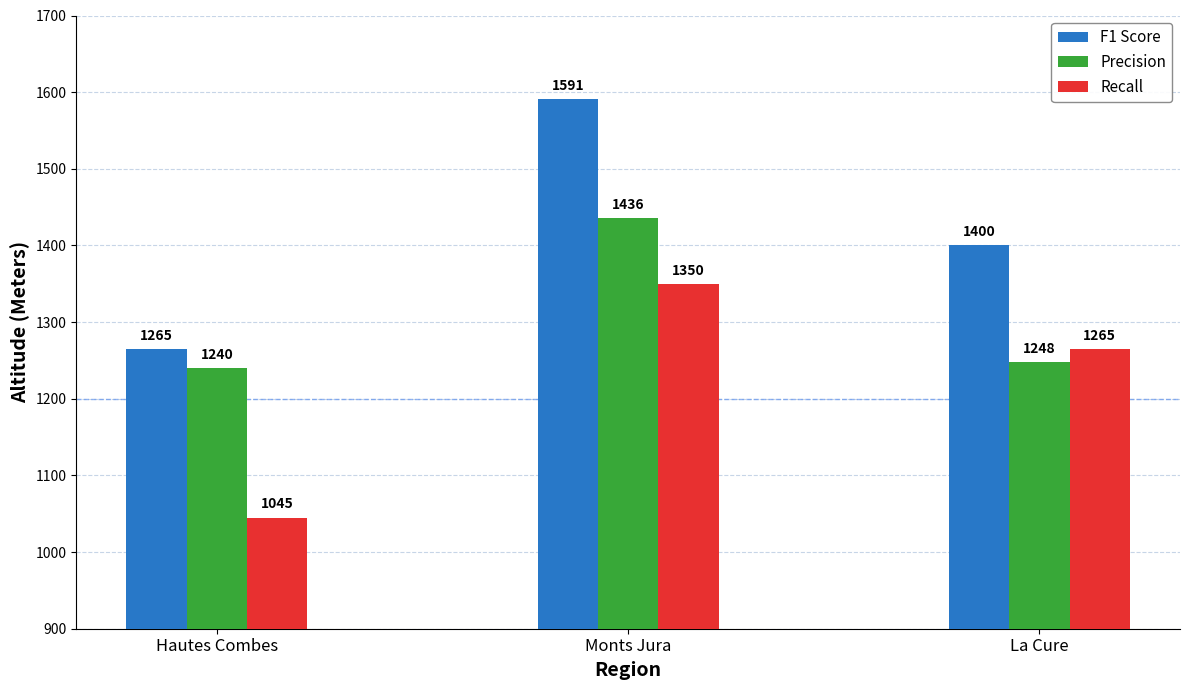

Where is Precision nearest to the value 1338?

La Cure